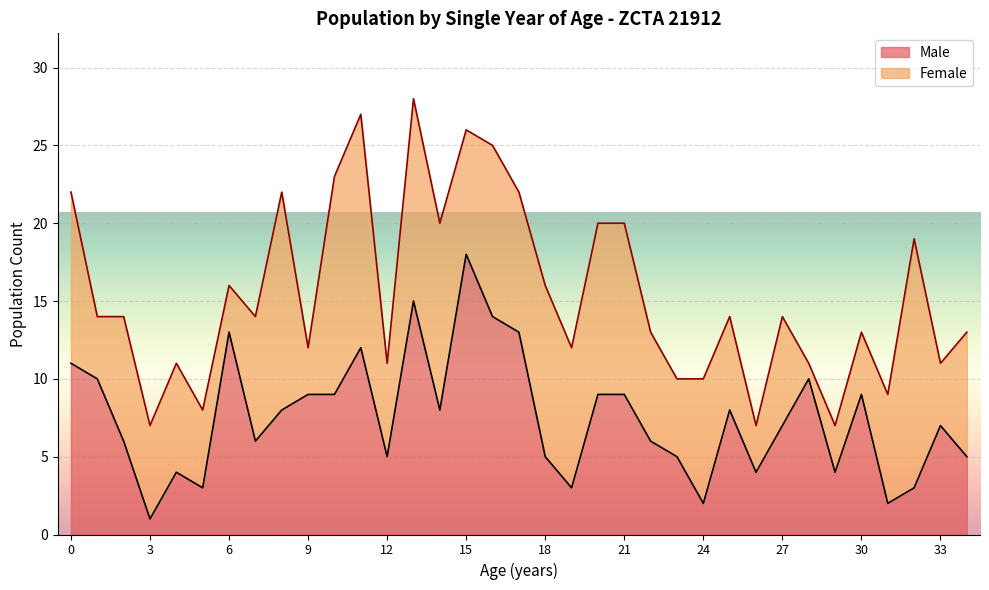

Which label corresponds to the largest value in the chart?

15